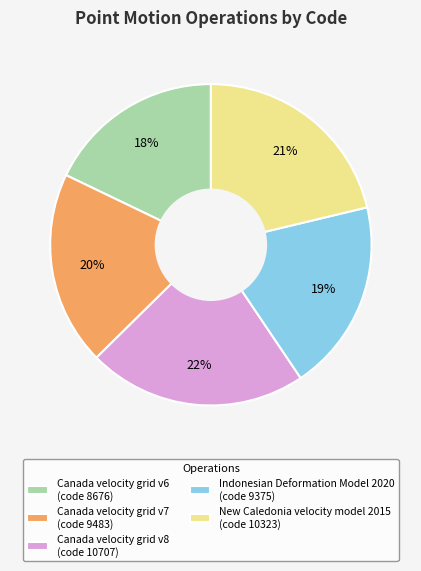

Is the sum of Canada velocity grid v7 (code 9483) and New Caledonia velocity model 2015 (code 10323) greater than half?

No